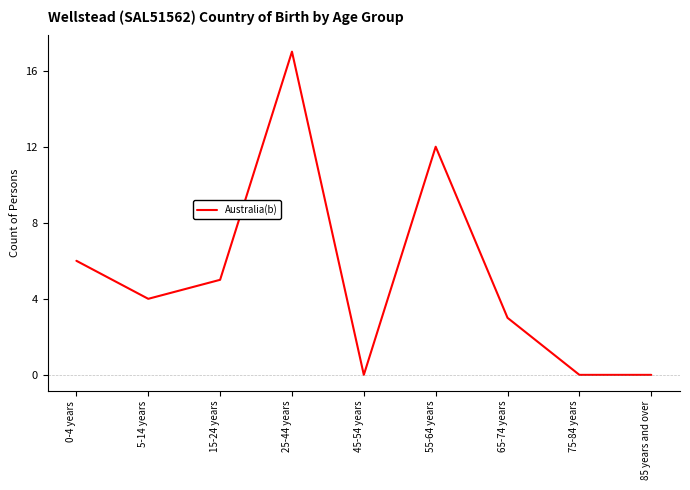

The value at 45-54 years is 0. True or false?

True